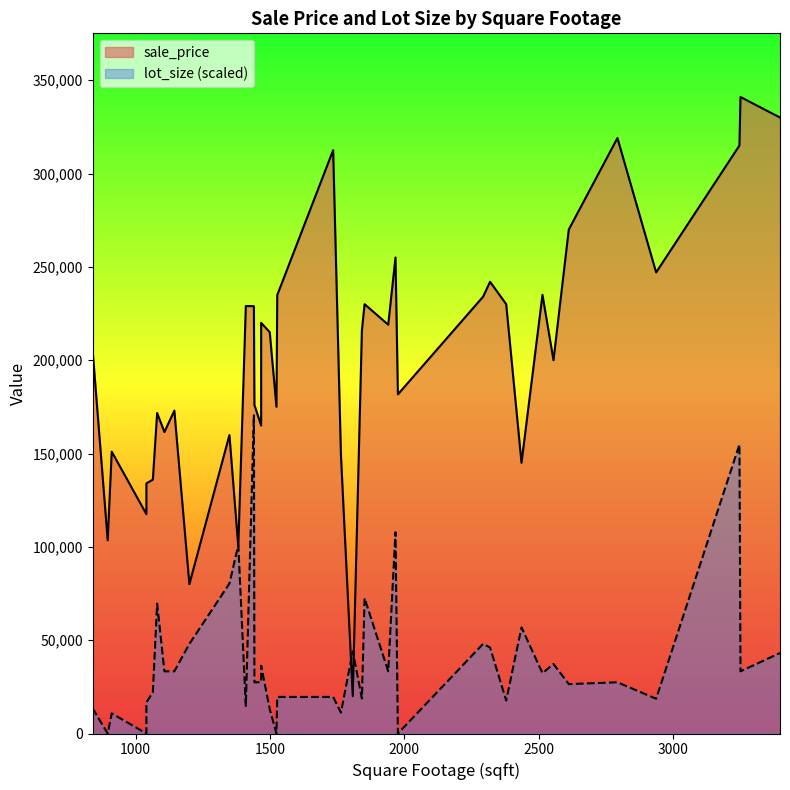

How many lines are shown in the chart?

2